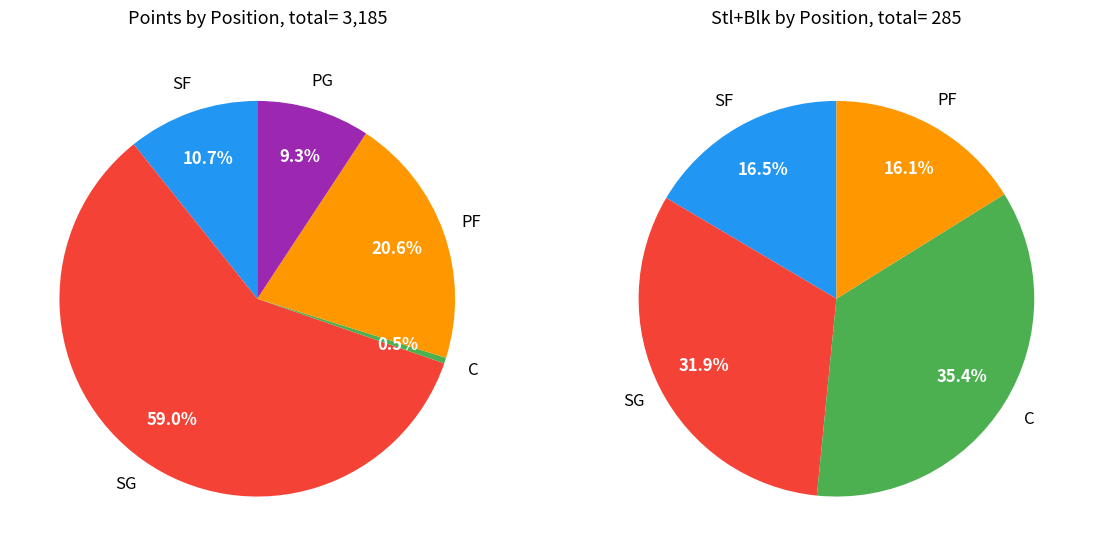

Does any single category account for the majority?

Yes